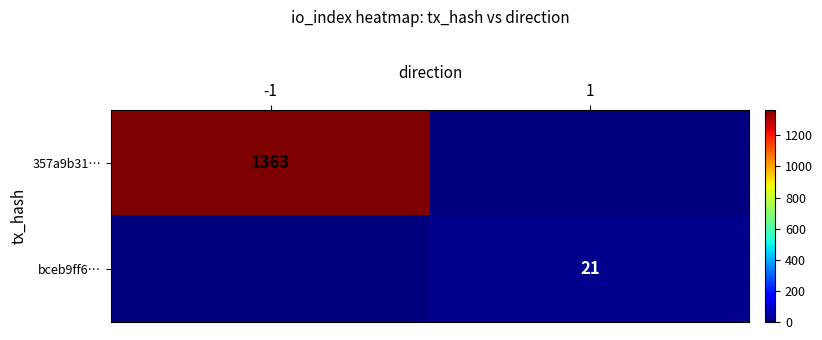

The bceb9ff6… series shows 21 at 1. True or false?

True